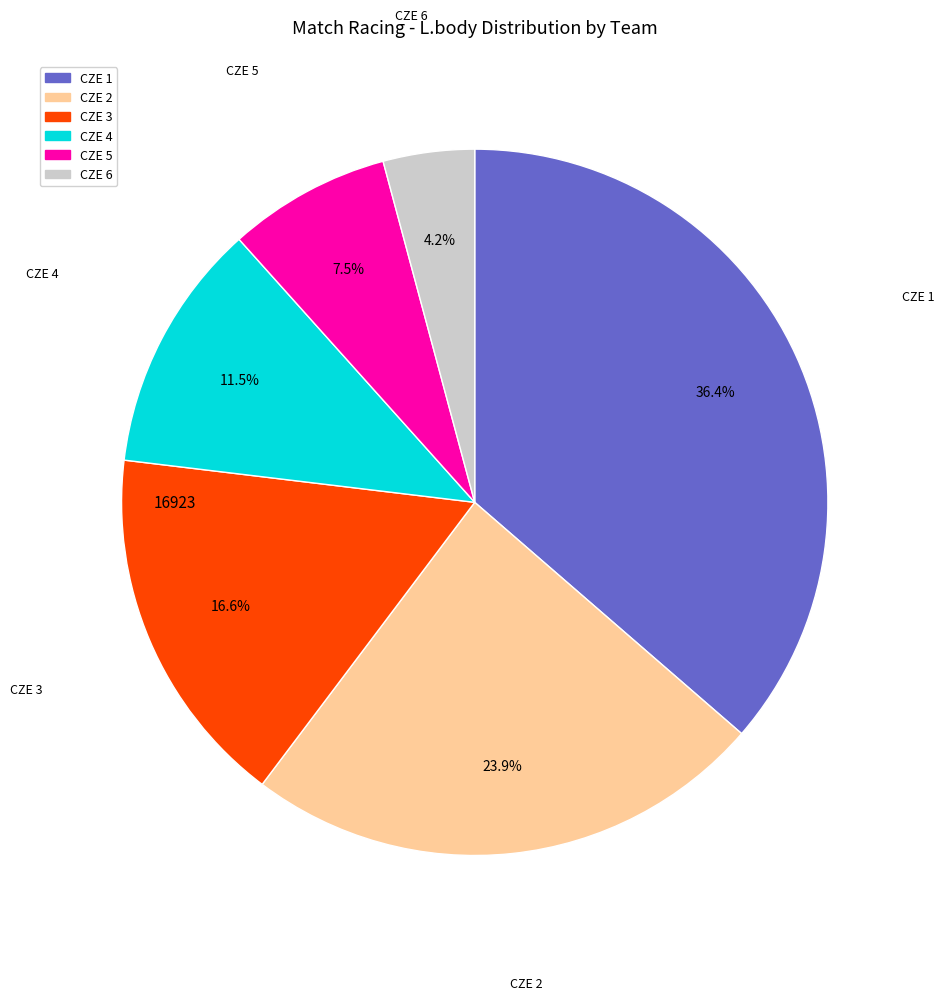

Is there any slice that represents more than half of the pie?

No